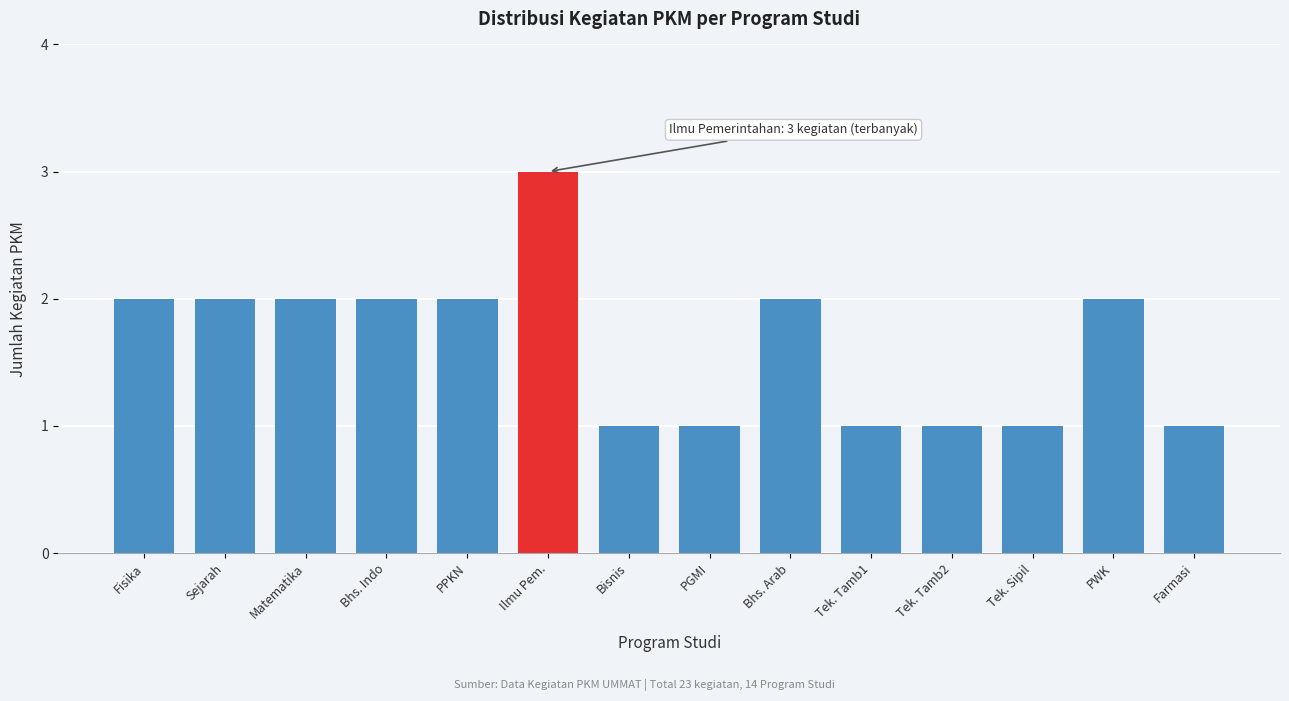

Reading right to left, what are all the values shown in this chart?

Farmasi=1	PWK=2	Tek. Sipil=1	Tek. Tamb2=1	Tek. Tamb1=1	Bhs. Arab=2	PGMI=1	Bisnis=1	Ilmu Pem.=3	PPKN=2	Bhs. Indo=2	Matematika=2	Sejarah=2	Fisika=2